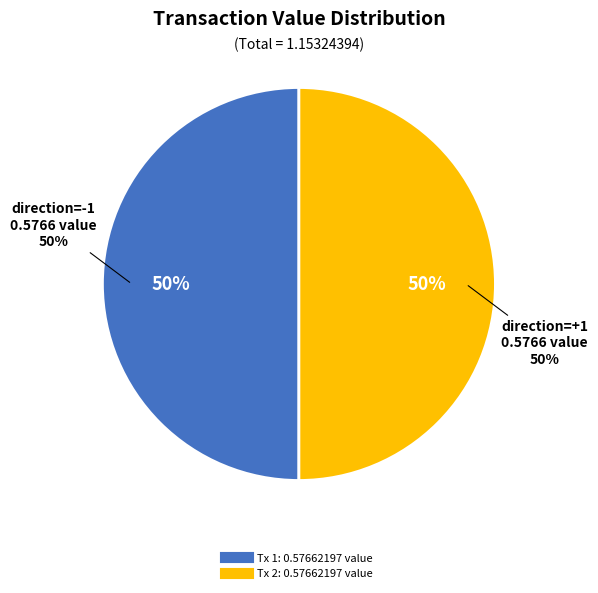

Count the number of slices in the pie.

2